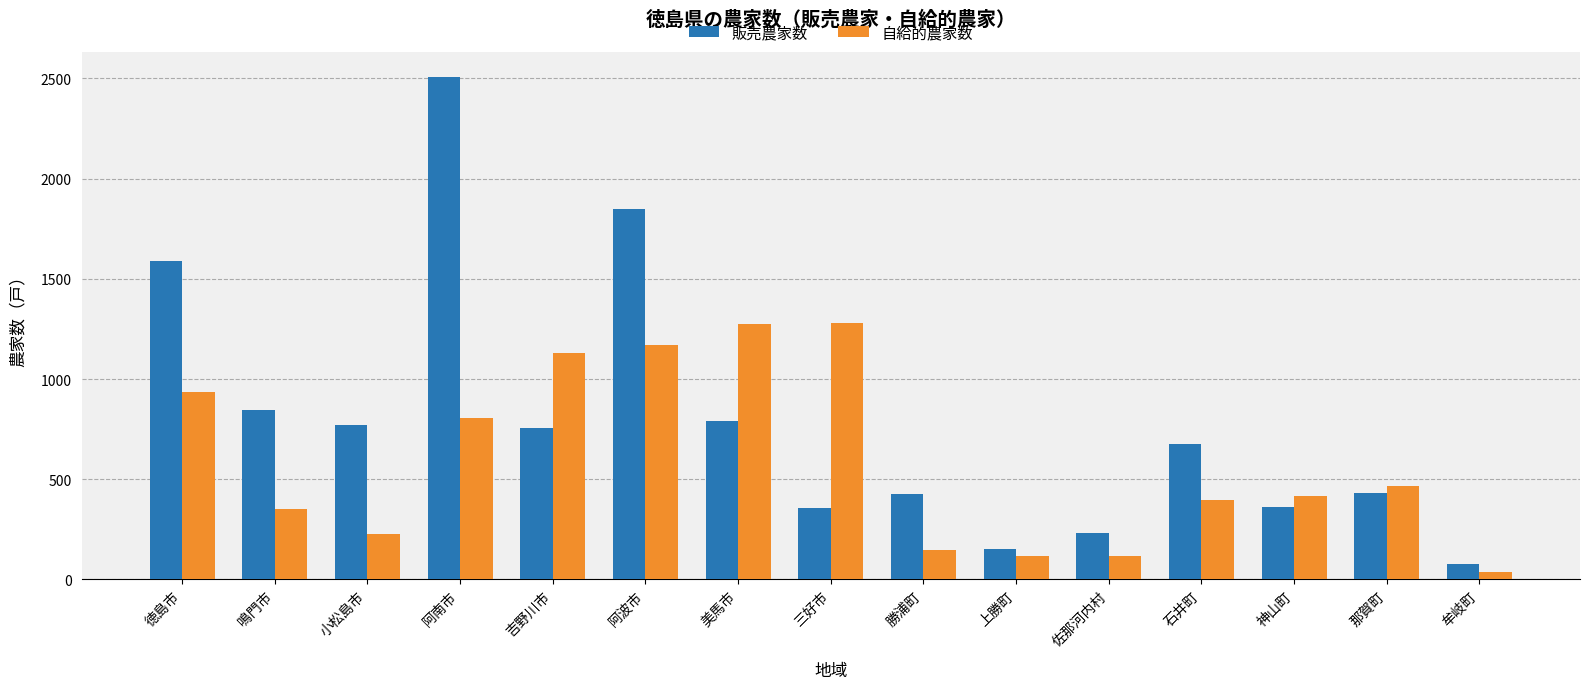

Which category has the highest value in the 販売農家数 series?

阿南市